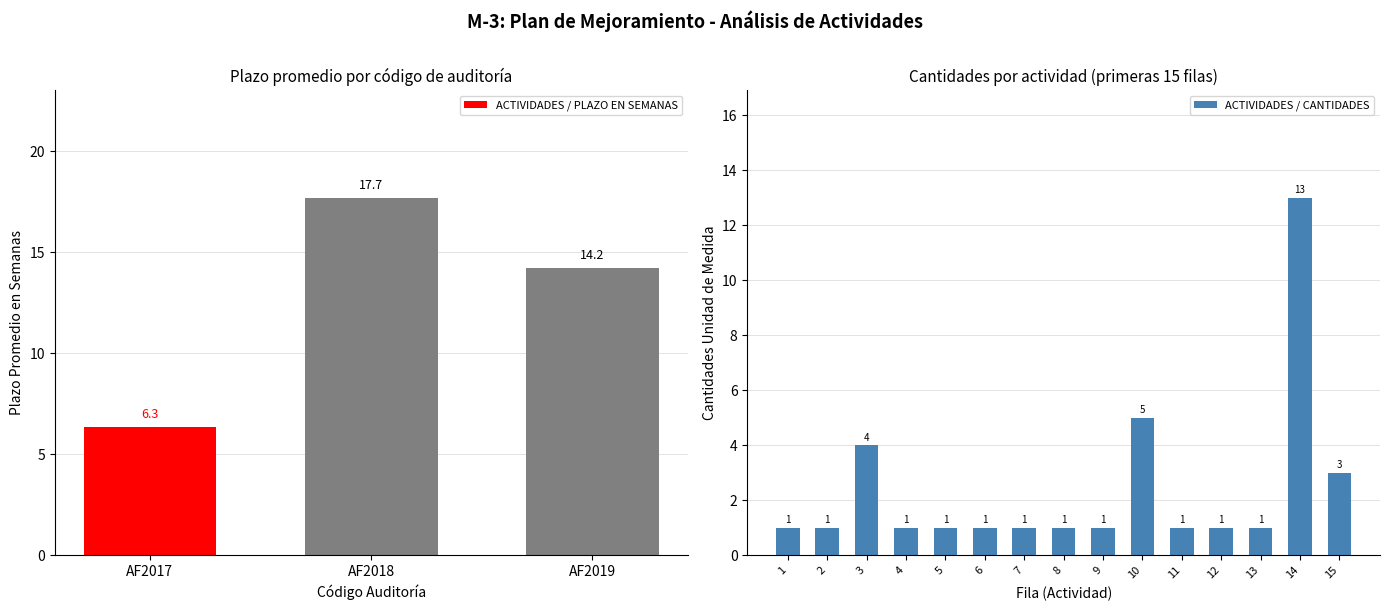

What is the difference between the maximum and second lowest values in the ACTIVIDADES / PLAZO EN SEMANAS series?

3.5